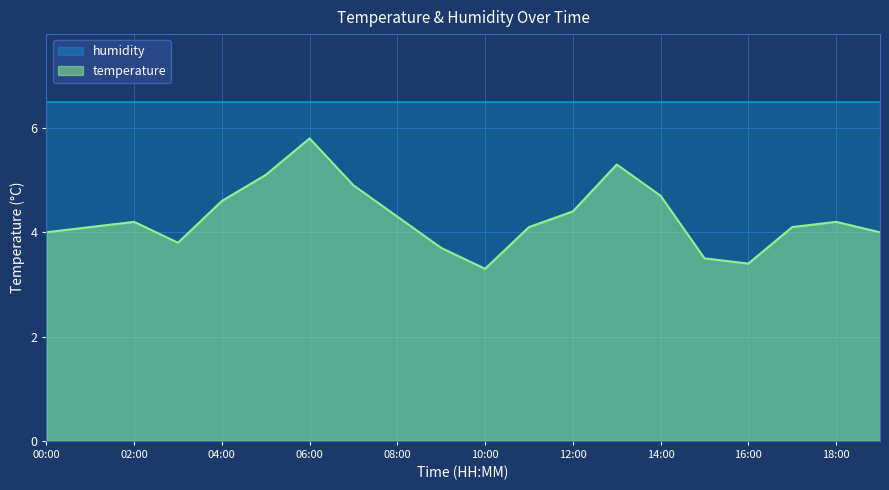

The chart shows a value of 2.6 at 17:00. True or false?

False